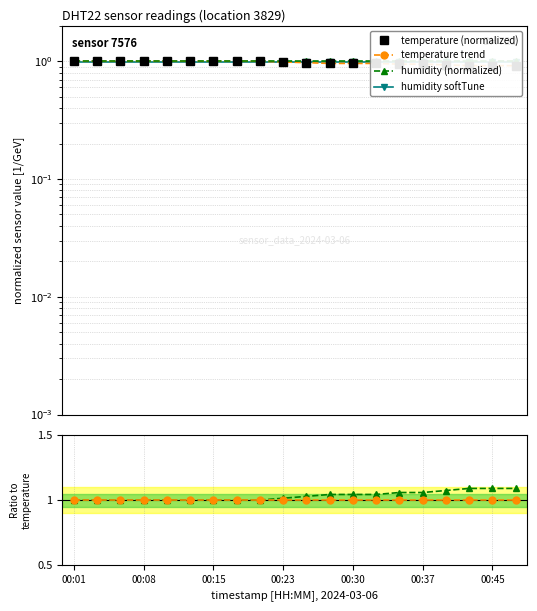

Reading right to left, what are all the values shown in this chart?

temperature (normalized): 0.9	0.9	0.9	0.9	0.9	0.9	1.0	1.0	1.0	1.0	1.0	1.0	1.0	1.0	1.0	1.0	1.0	1.0	1.0	1.0
temperature trend: 1.0	1.0	1.0	1.0	1.0	1.0	1.0	1.0	1.0	1.0	1.0	1.0	1.0	1.0	1.0	1.0	1.0	1.0	1.0	1.0
humidity (normalized): 1.1	1.1	1.1	1.1	1.1	1.1	1.0	1.0	1.0	1.0	1.0	1.0	1.0	1.0	1.0	1.0	1.0	1.0	1.0	1.0
humidity softTune: 1.0	1.0	1.0	1.0	1.0	1.0	1.0	1.0	1.0	1.0	1.0	1.0	1.0	1.0	1.0	1.0	1.0	1.0	1.0	1.0